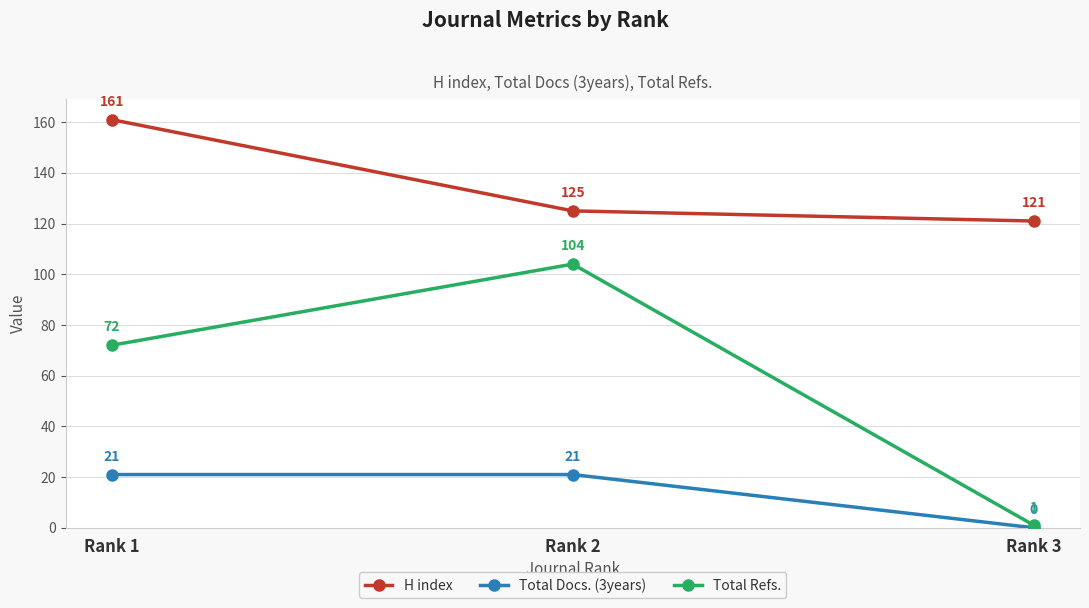

What is the value of the Total Refs. point at the 2nd from the left?

104